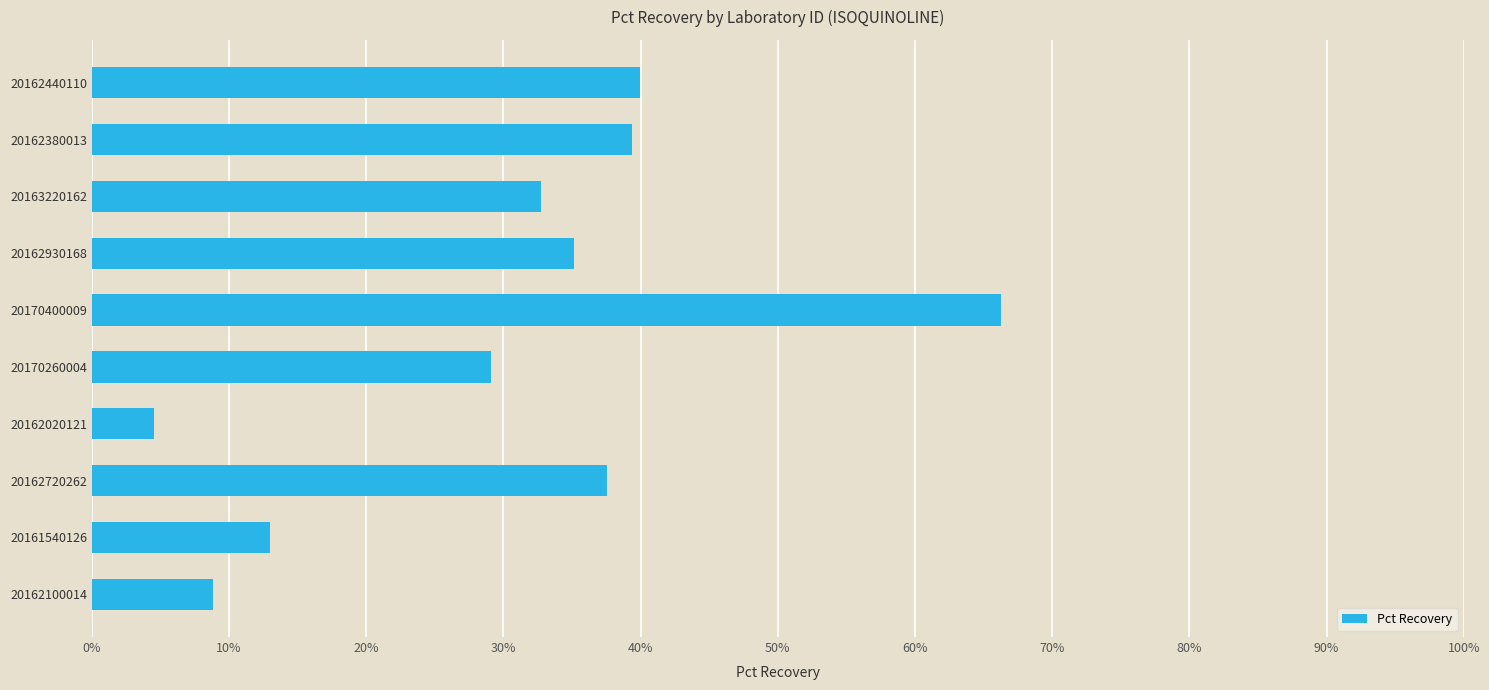

Does the chart contain any negative values?

No